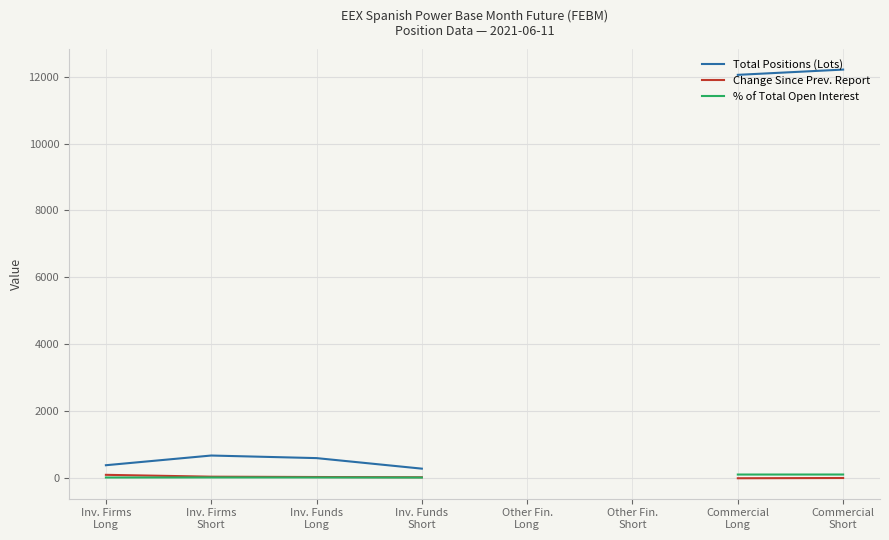

How many data points does each series have?

8